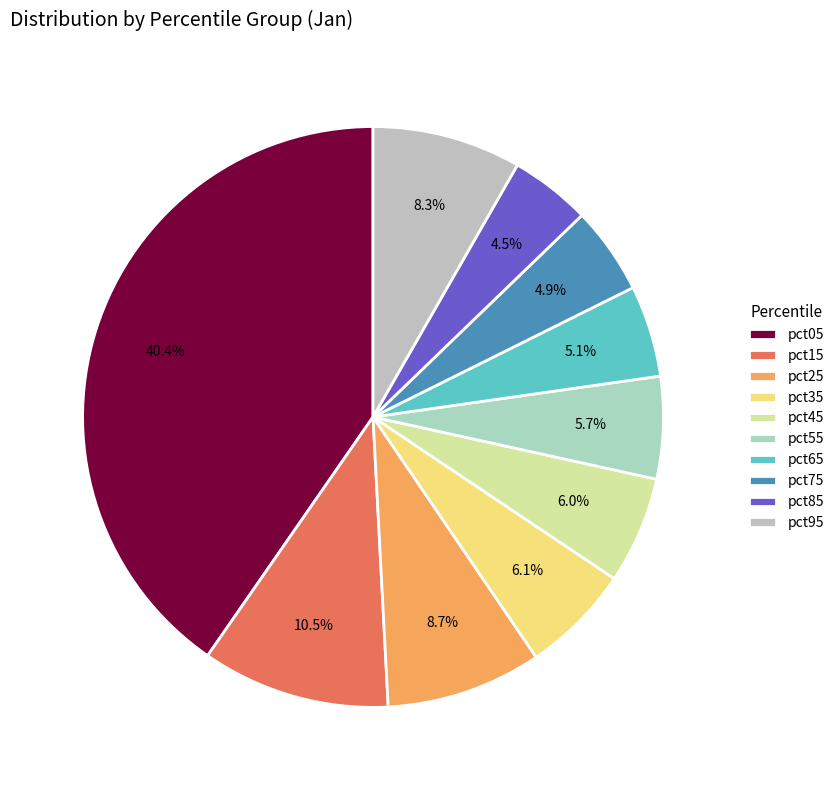

Is there a majority slice in this chart?

No